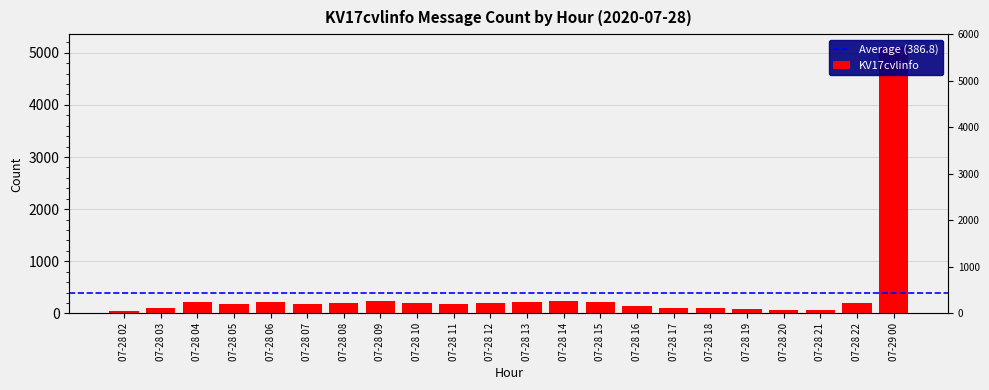

List the labels in order of value, largest first.

07-29 00, 07-28 09, 07-28 14, 07-28 13, 07-28 04, 07-28 15, 07-28 06, 07-28 12, 07-28 22, 07-28 08, 07-28 10, 07-28 05, 07-28 07, 07-28 11, 07-28 16, 07-28 17, 07-28 03, 07-28 18, 07-28 19, 07-28 21, 07-28 20, 07-28 02